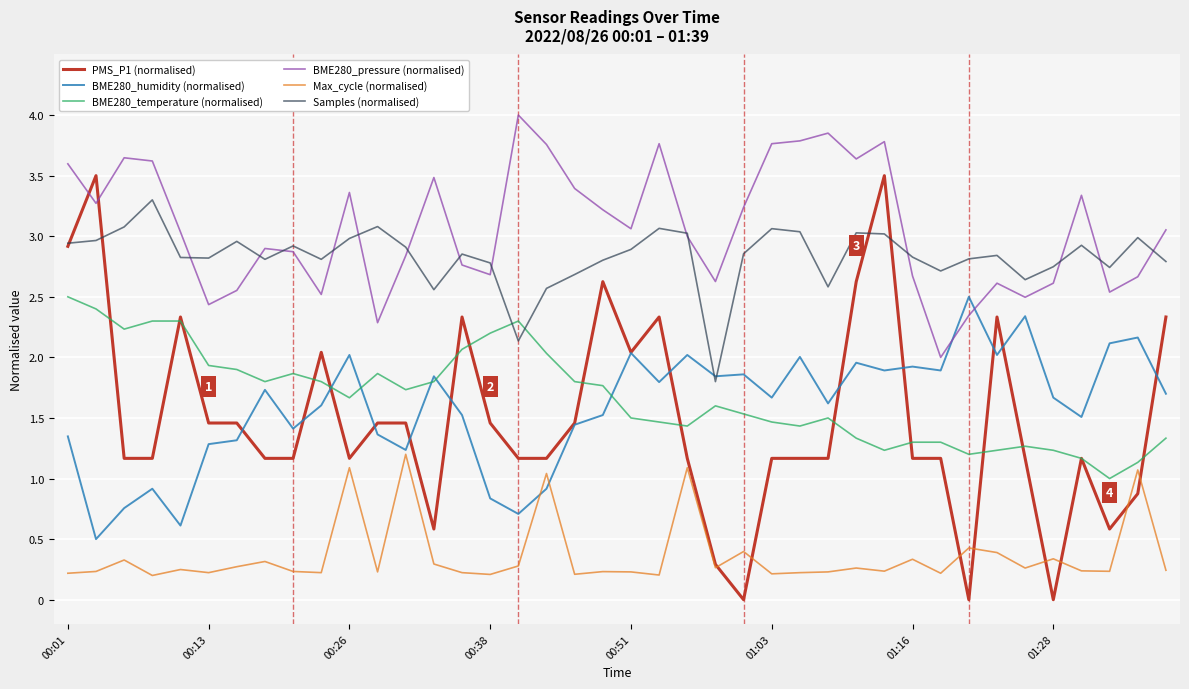

Which series has the largest range (max minus min)?

PMS_P1 (normalised)